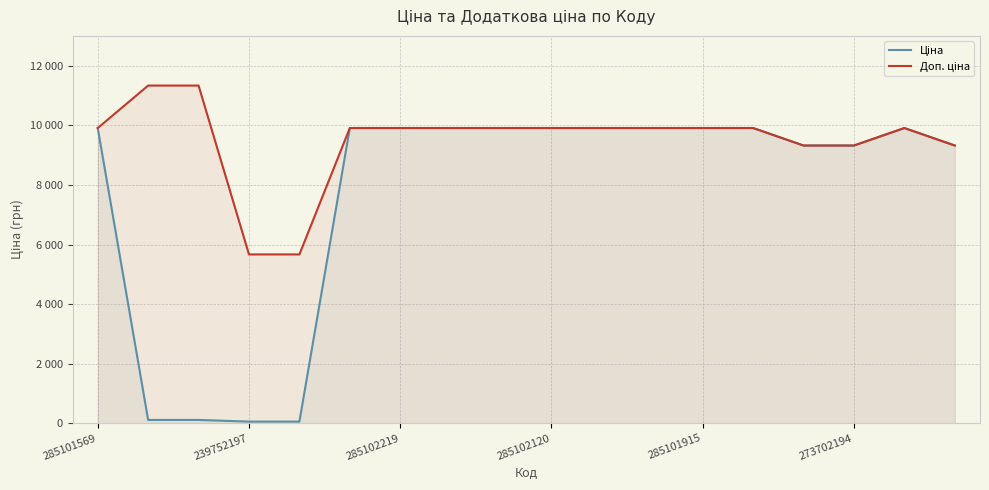

Does the chart have visible grid lines?

Yes